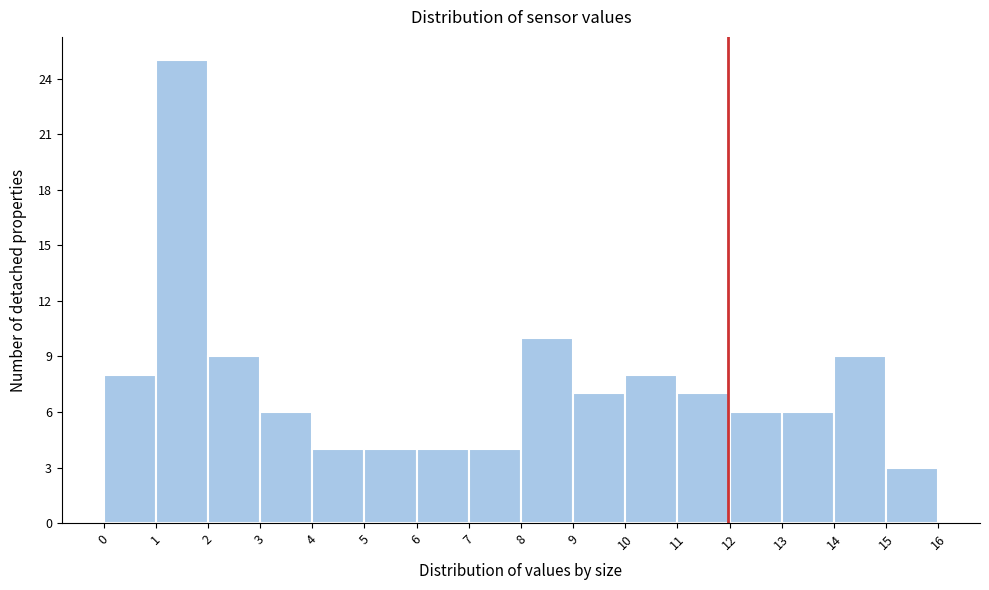

What is the height of the bar covering 2 to 3 on the x-axis? The values are not printed on the chart, so give them approximately, as read against the axis.

9